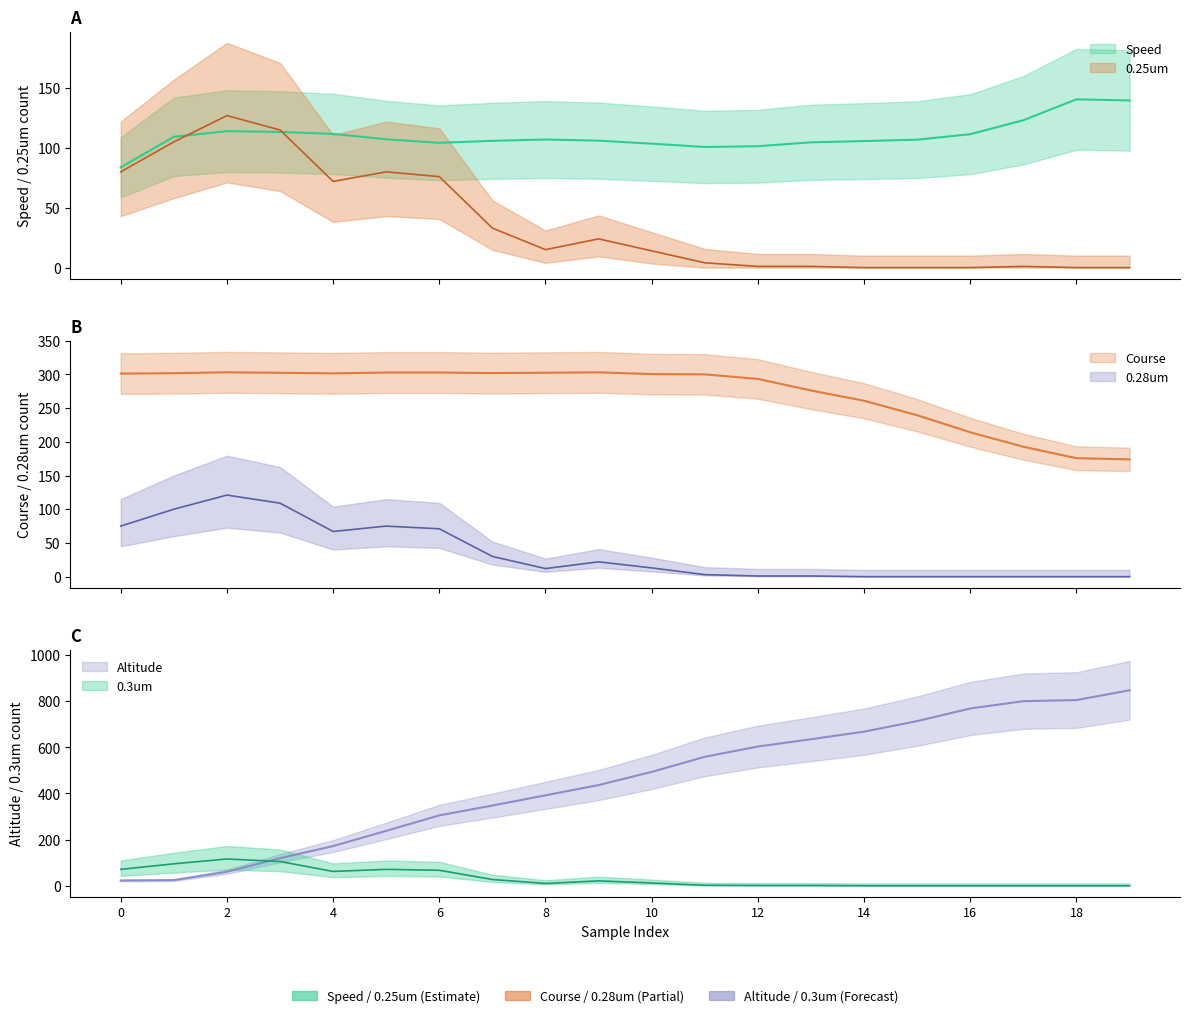

Where is Course nearest to the value 238?

15